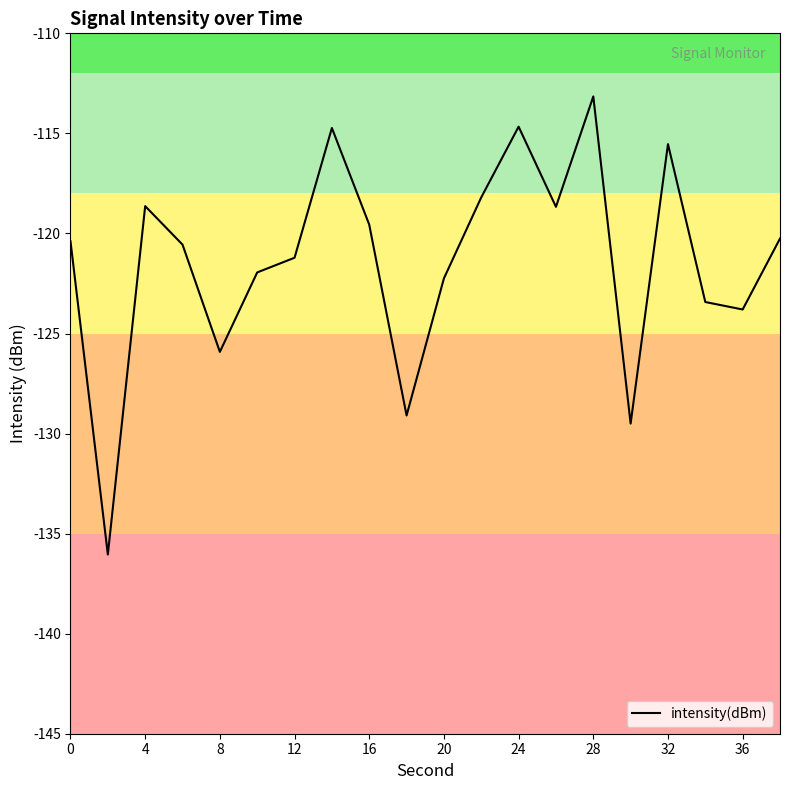

What is the difference between the maximum and minimum values?

22.9